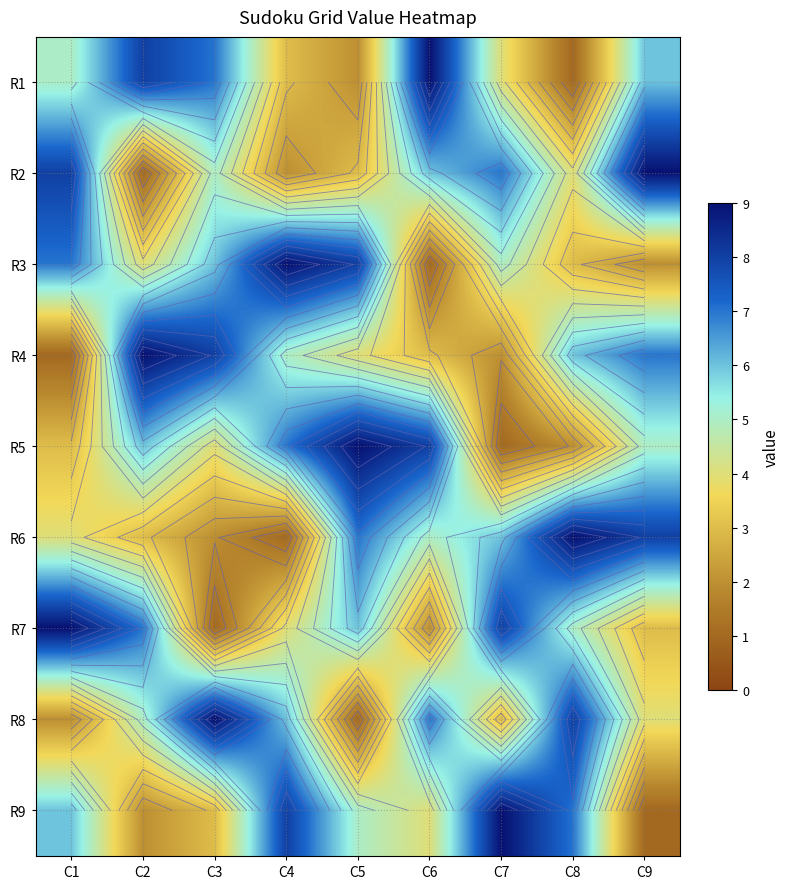

How many R2 values are between 3 and 7?

5